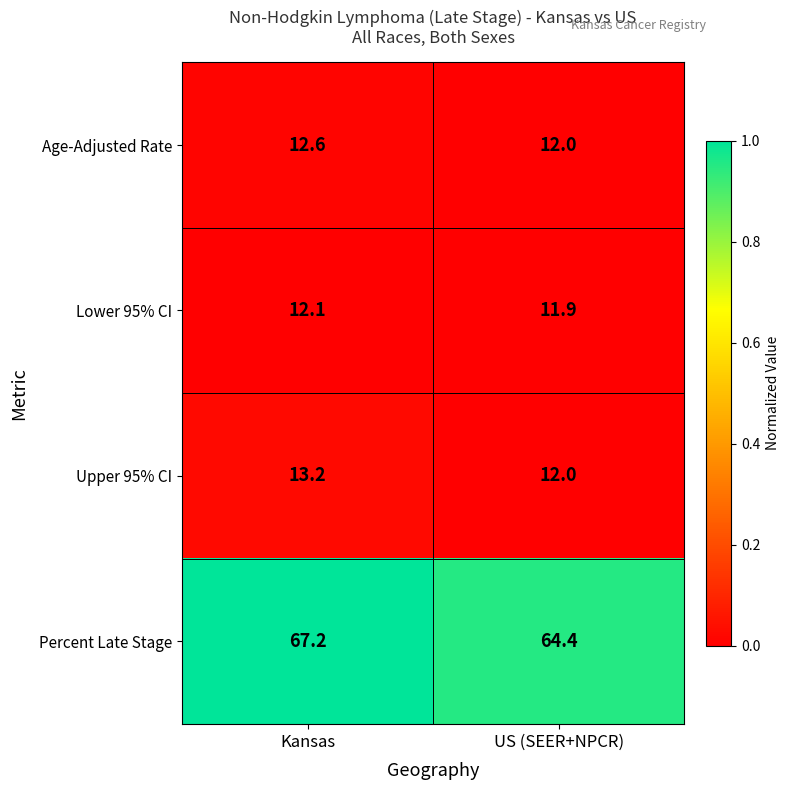

Is the value of Percent Late Stage at US (SEER+NPCR) greater than the value of Lower 95% CI at Kansas?

Yes